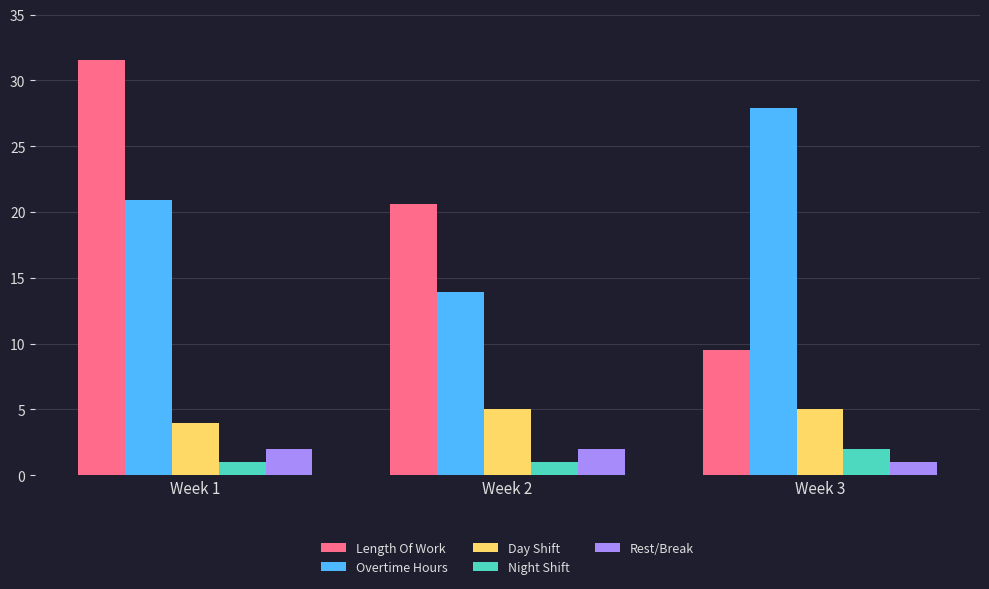

Is it true that Day Shift equals 4.0 at Week 1?

True